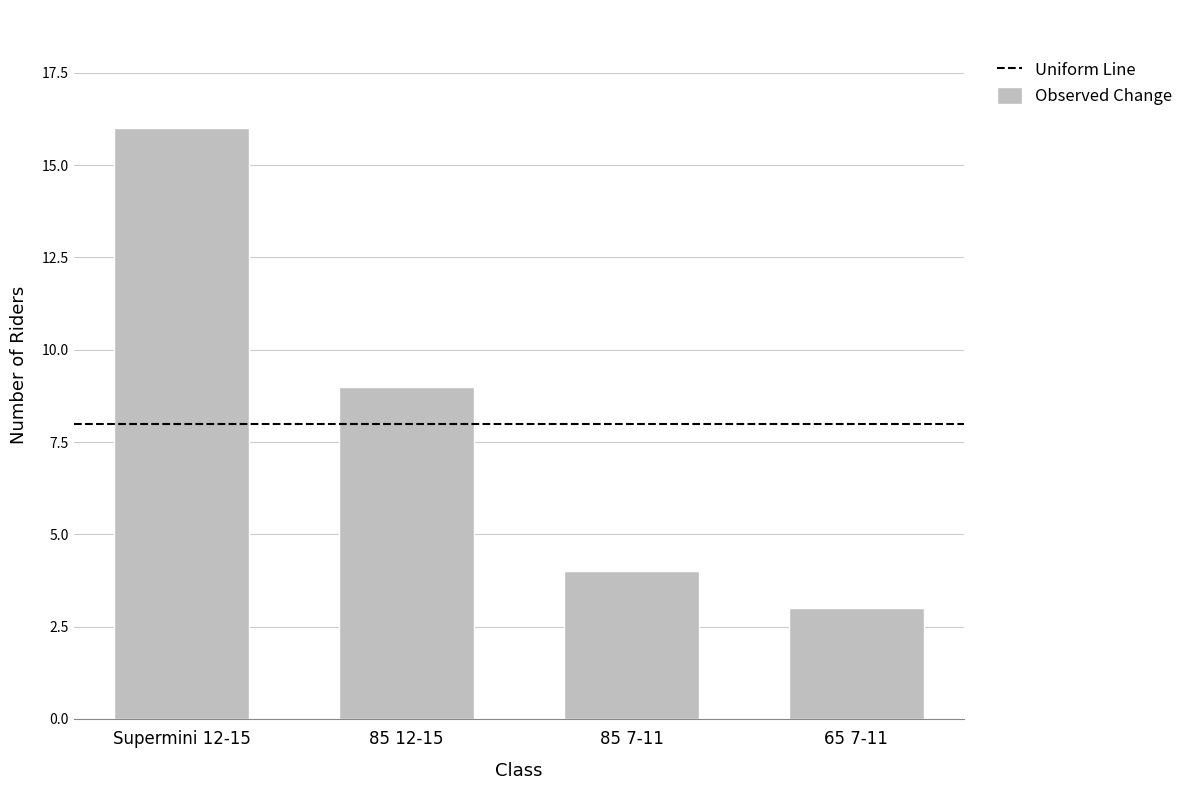

Reading left to right, list all the values displayed in this chart.

Supermini 12-15=16	85 12-15=9	85 7-11=4	65 7-11=3